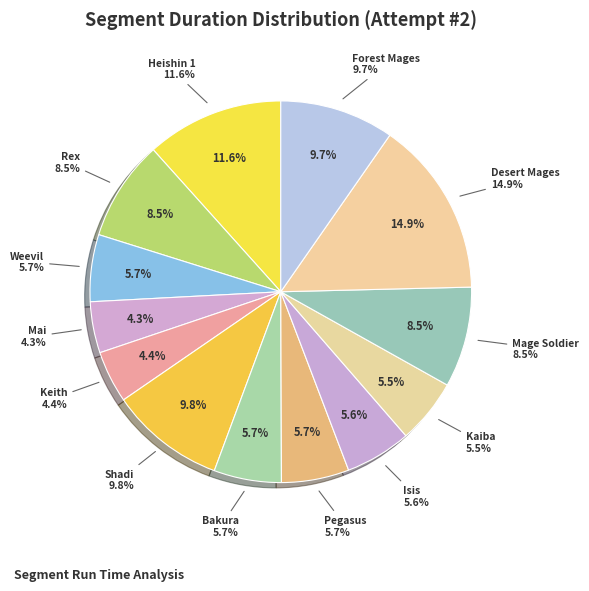

Does Forest Mages account for over 50% of the chart?

No